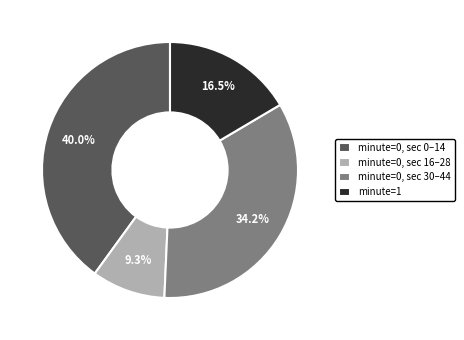

What is the largest slice in the pie chart?

minute=0, sec 0–14